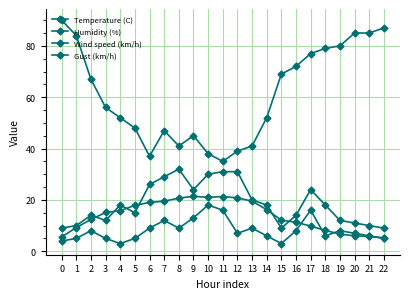

How many lines are shown in the chart?

4